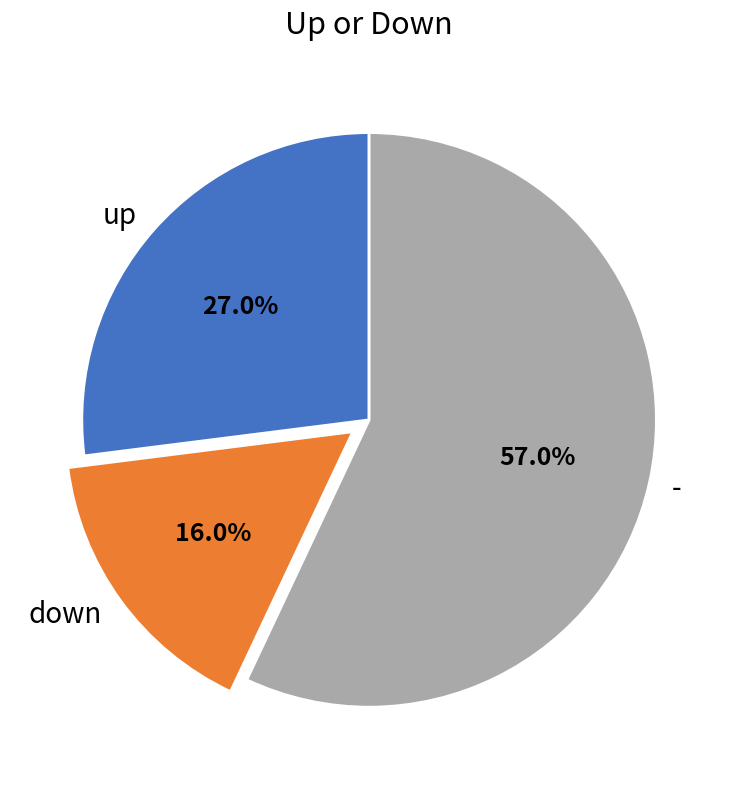

What is the ratio of the value at up to the value at down?

1.7